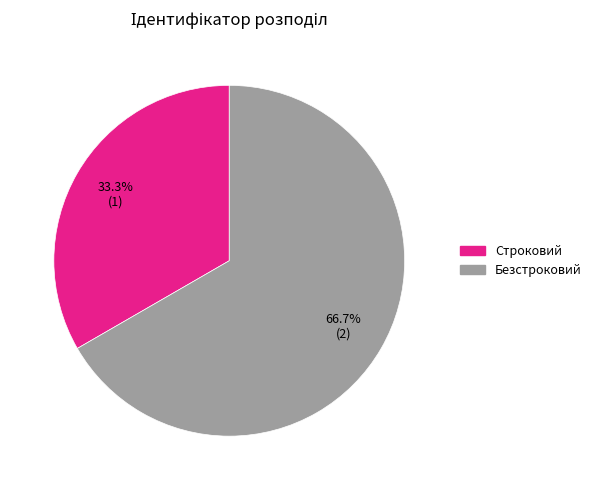

How many segments does this pie chart have?

2